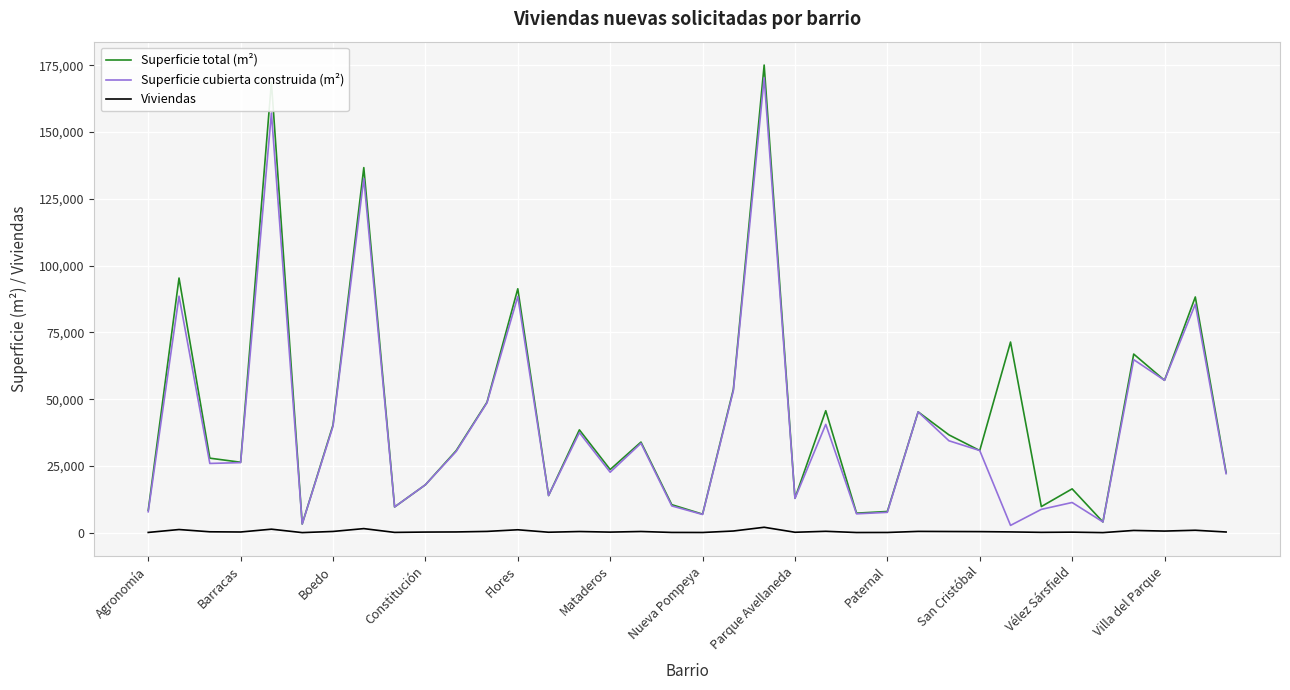

What is the maximum value for Superficie total (m²)?

175082